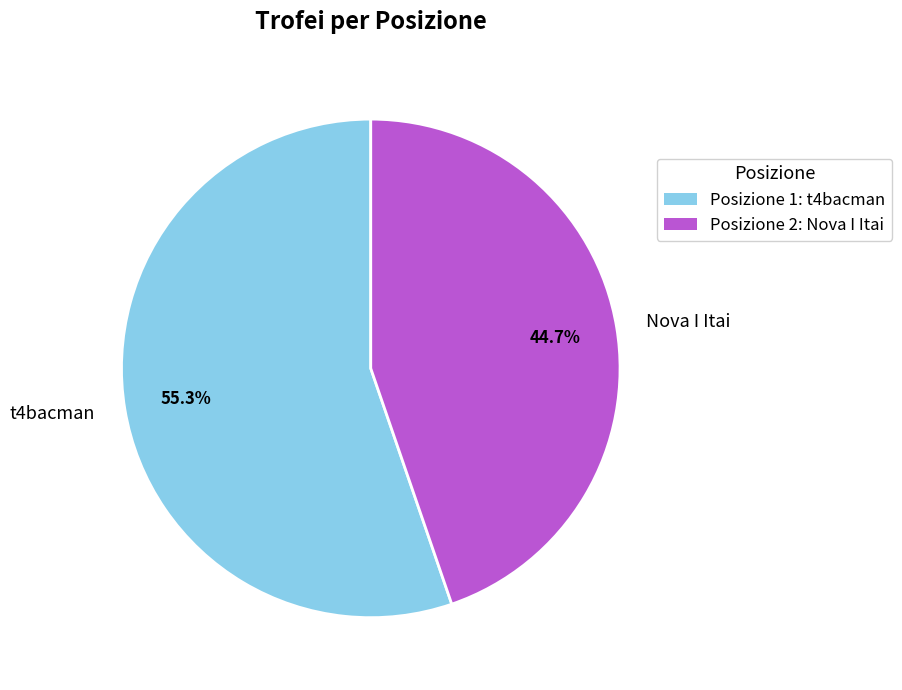

How many slices are in this pie chart?

2